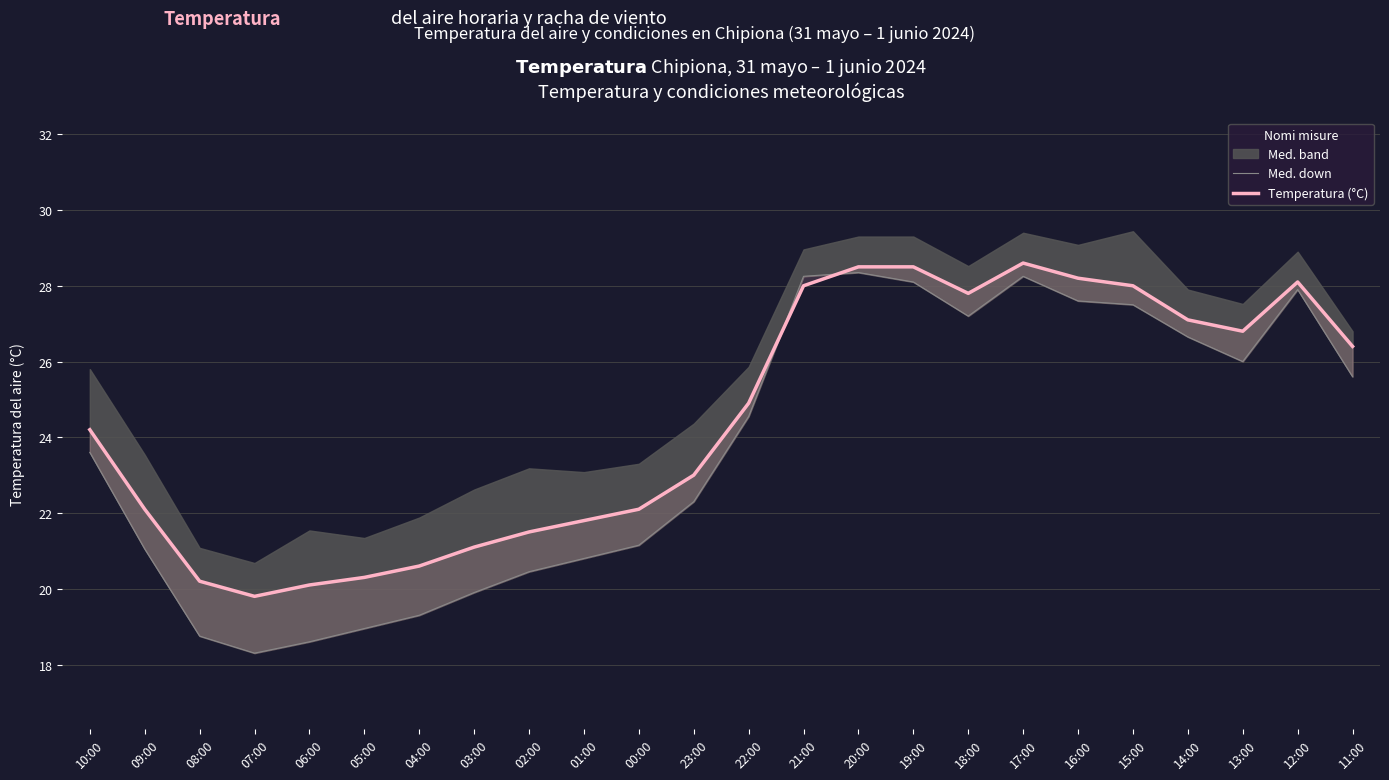

Where is Med. down nearest to the value 23?

10:00